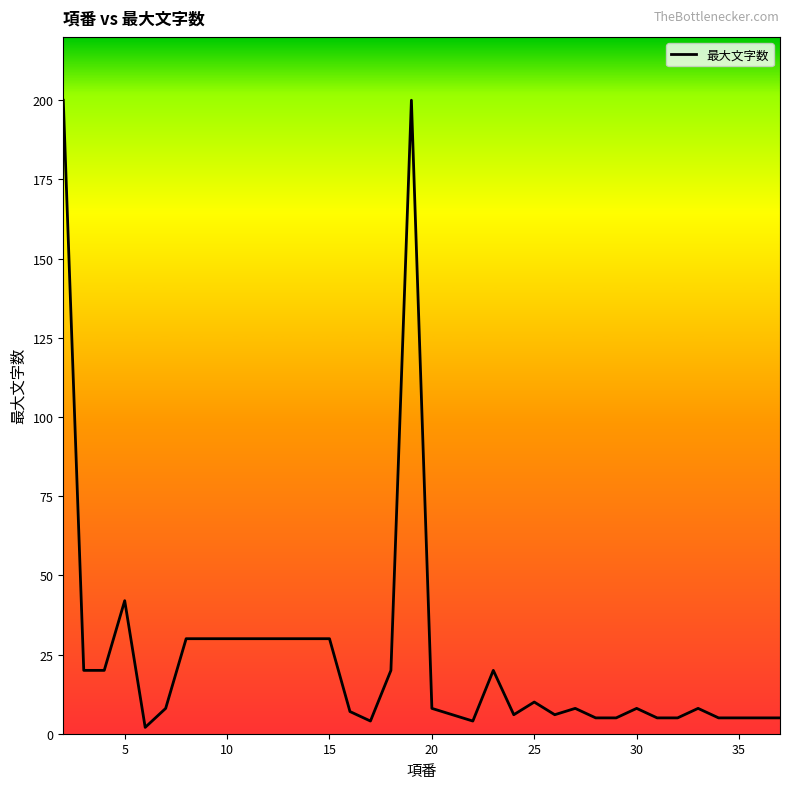

What is the difference between the maximum and minimum values?

198